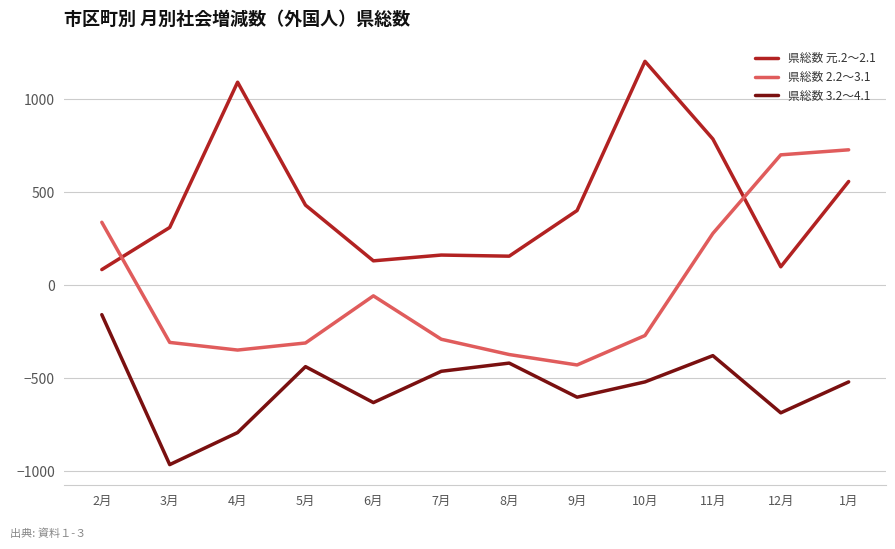

What is the spread (max minus min) of values at 3月?

1273